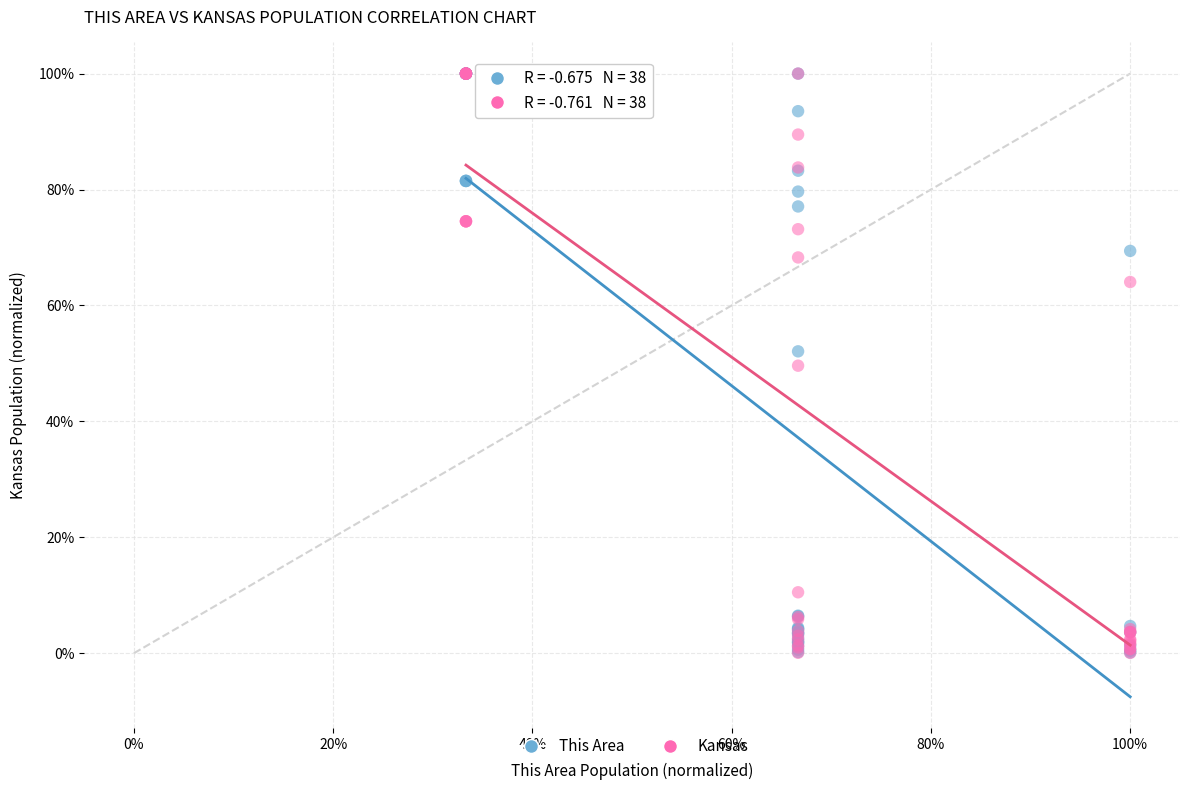

Which series has the largest Y range (max minus min)?

Kansas